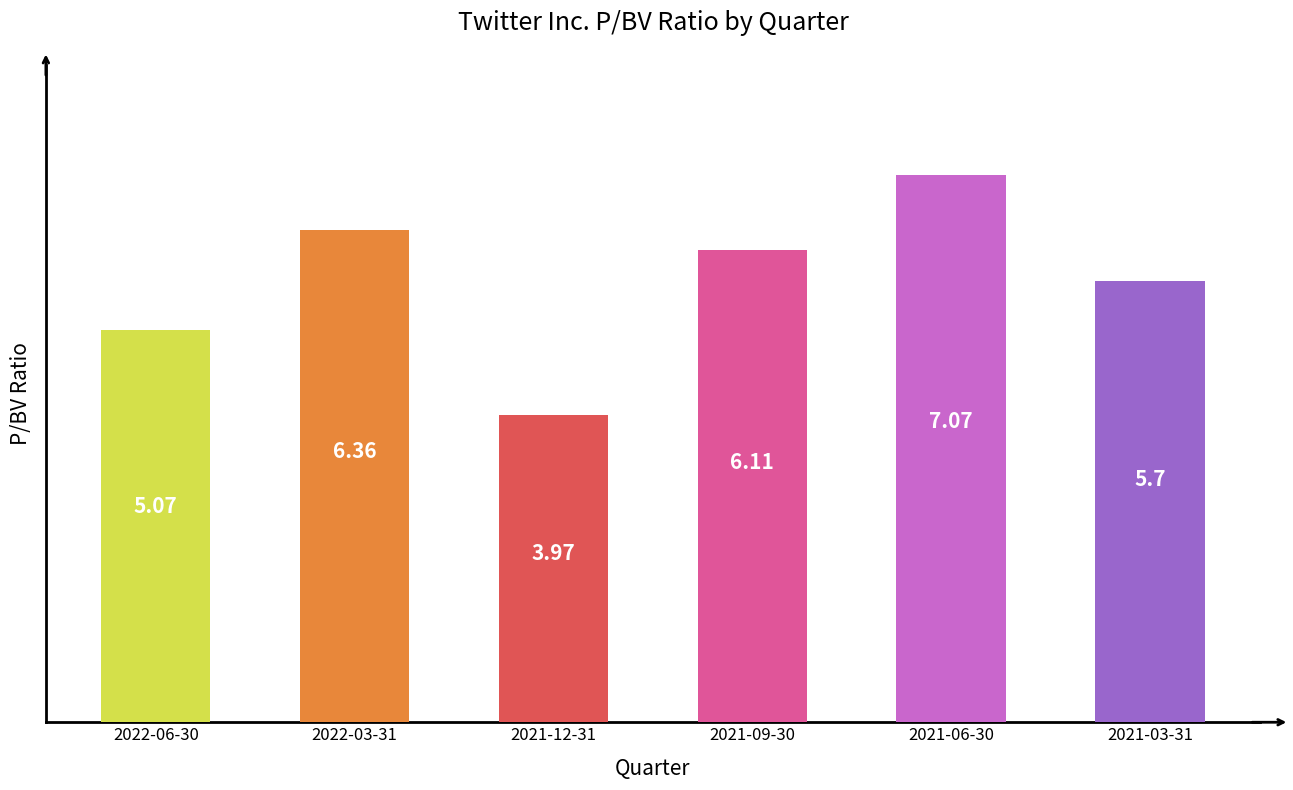

List the labels in order of value, smallest first.

2021-12-31, 2022-06-30, 2021-03-31, 2021-09-30, 2022-03-31, 2021-06-30